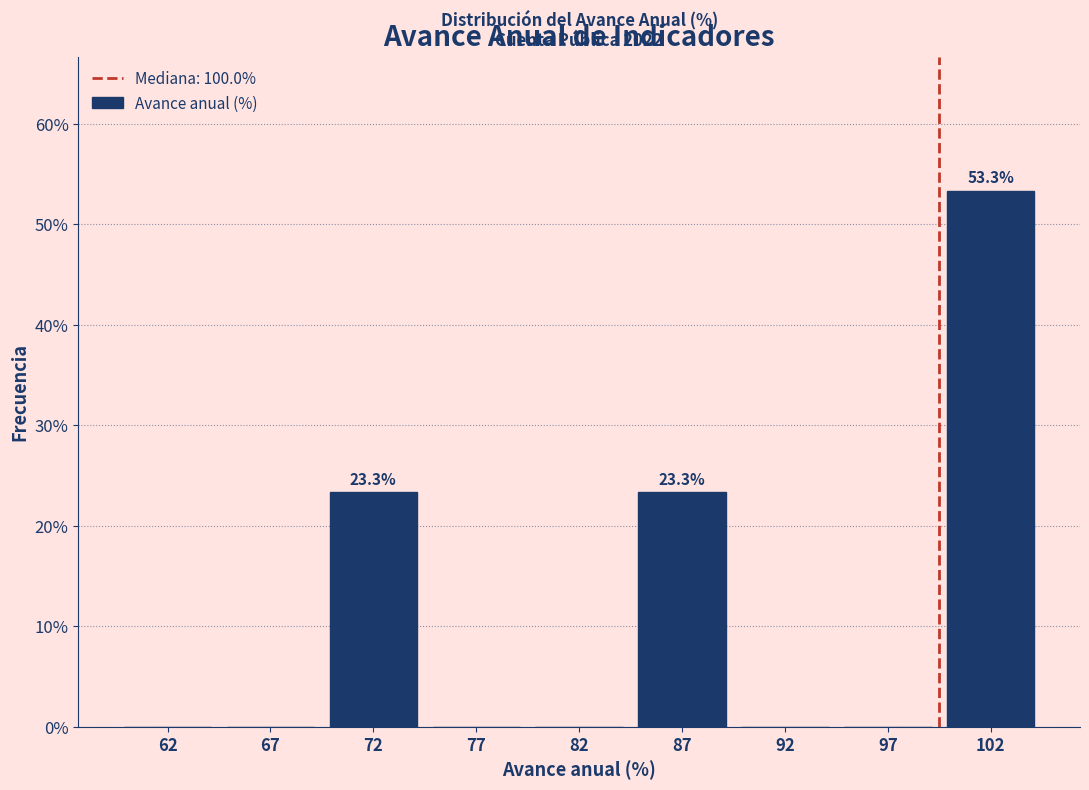

Reading left to right, list all the values displayed in this chart.

62=0.0	67=0.0	72=23.3	77=0.0	82=0.0	87=23.3	92=0.0	97=0.0	102=53.3